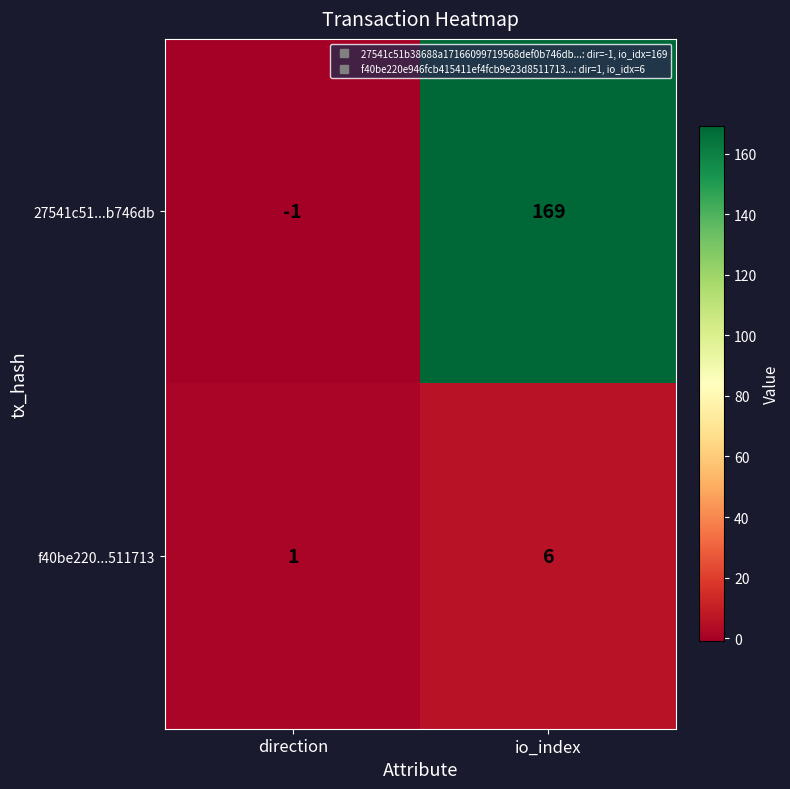

Which series has the widest spread of values?

27541c51...b746db